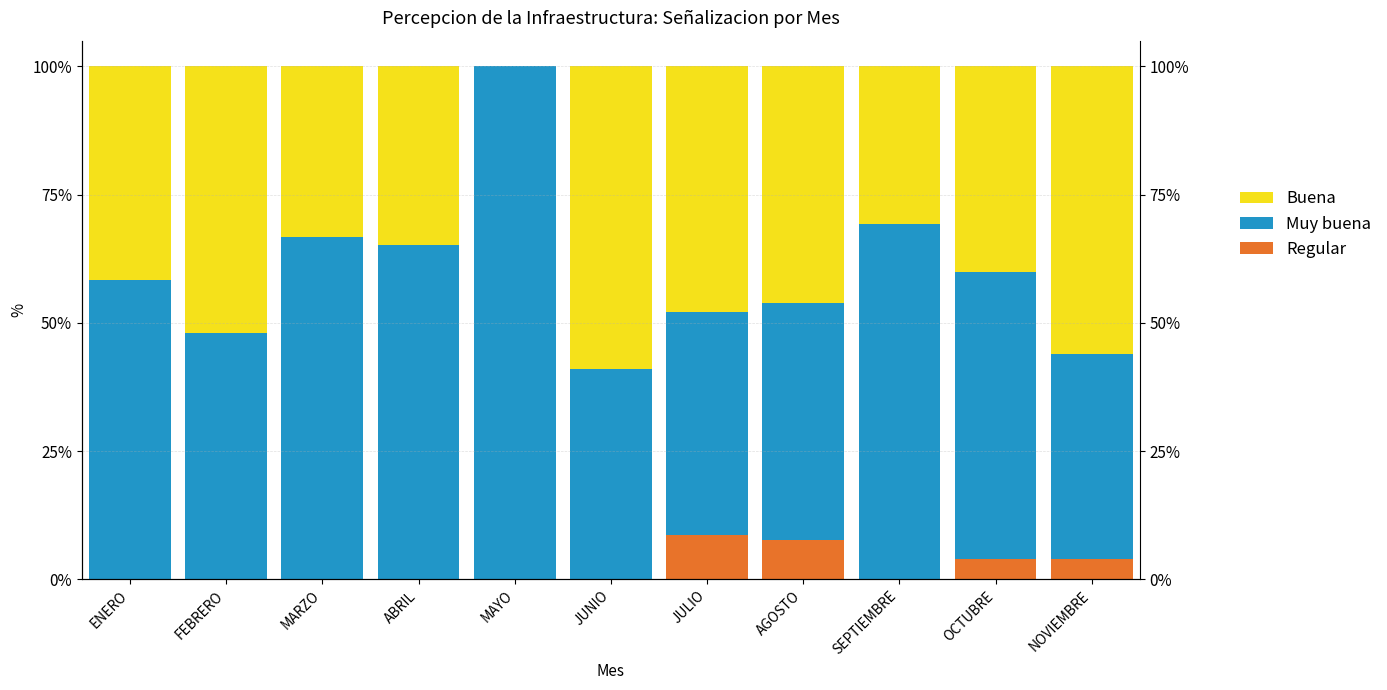

True or false: Regular has a value of 0.0 at AGOSTO.

False